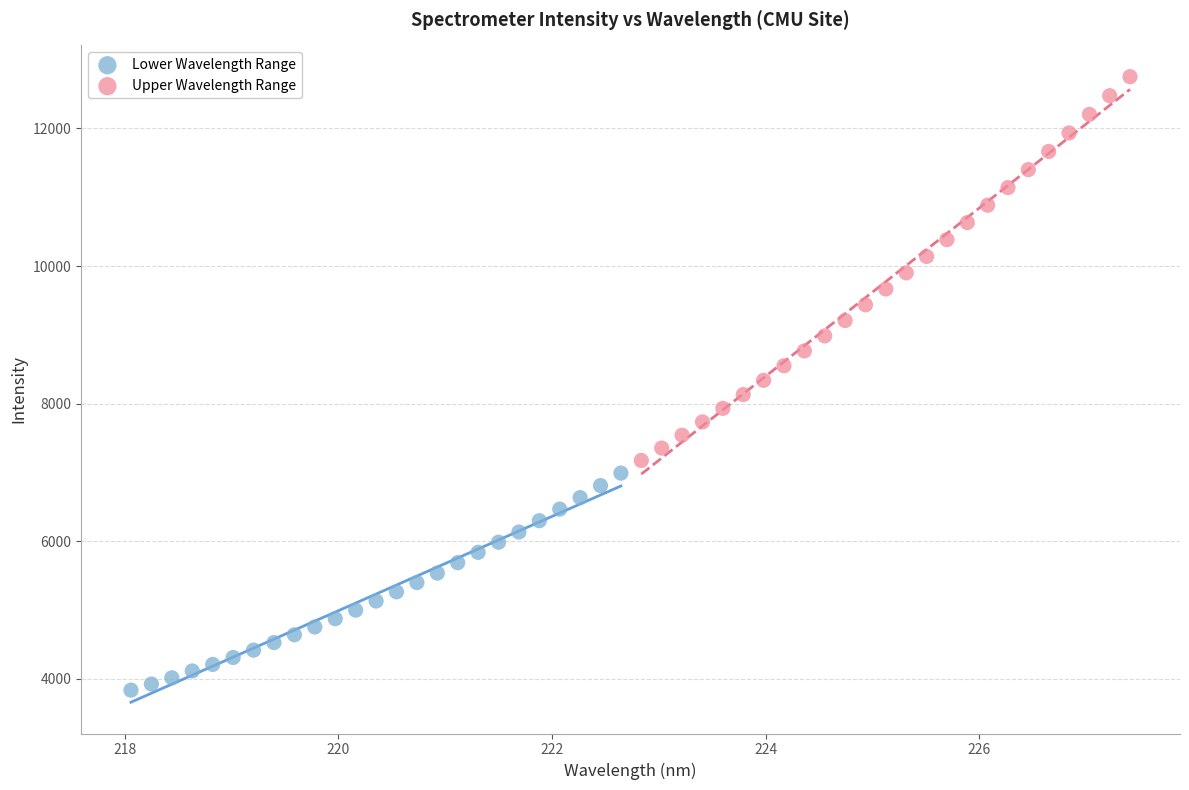

Which series contains the highest Y value?

Upper Wavelength Range